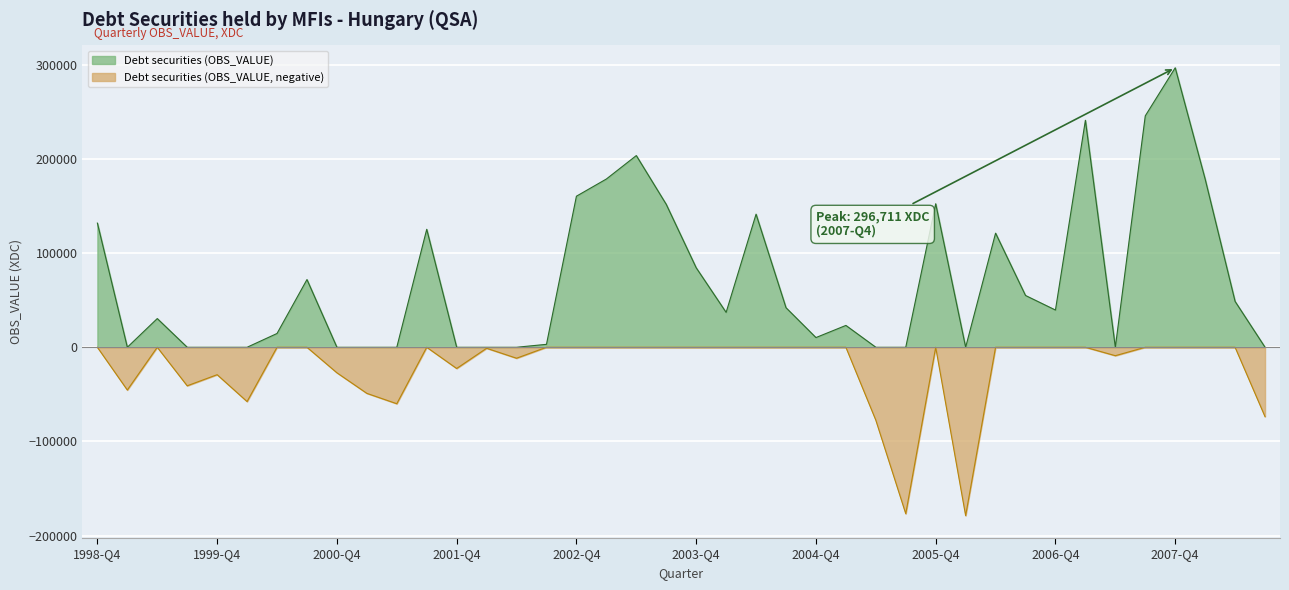

What is the difference between the values at 1999-Q1 and 2007-Q1?

286384